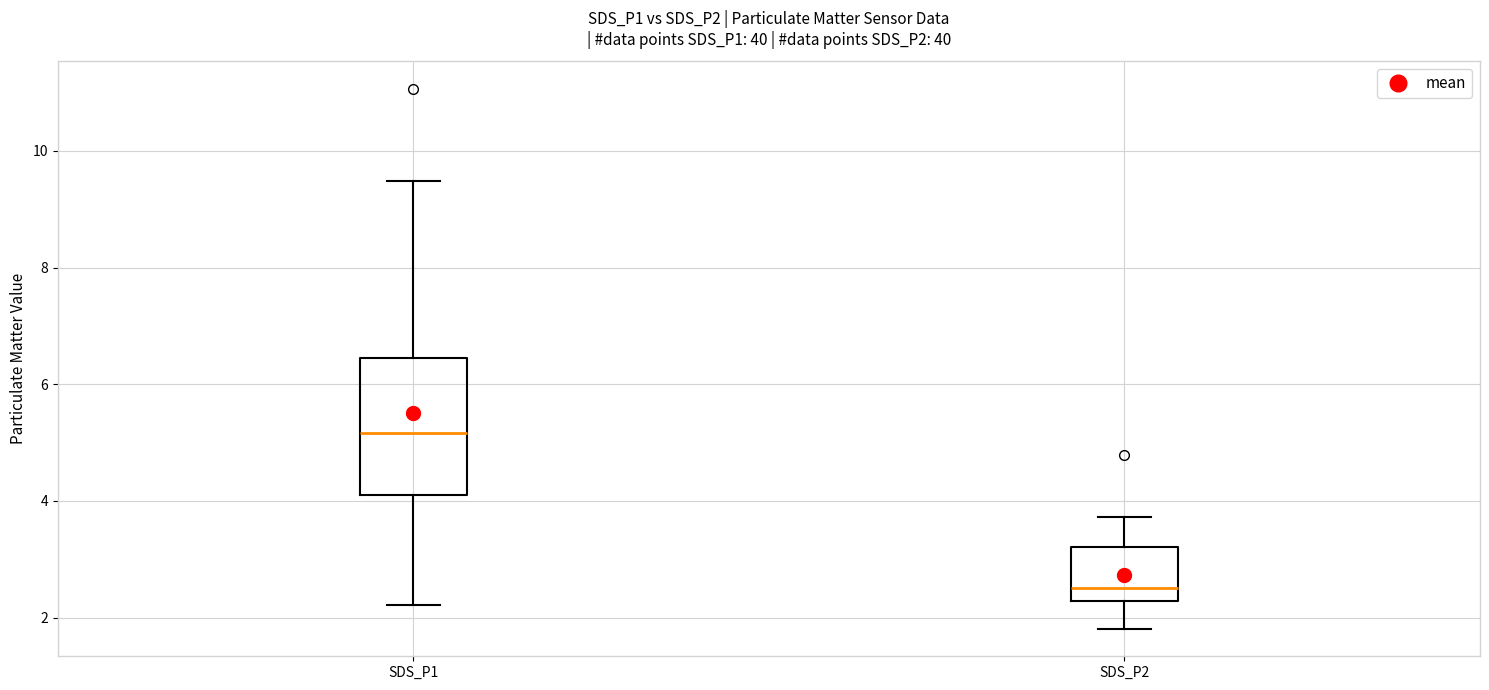

Reading left to right, read every box against the y-axis: the position of its median line, the range the box covers, and the ends of its whiskers. The values are not printed on the chart, so give them approximately, as read against the axis.

SDS_P1: median 5.2, box 4.2 to 6.4, whiskers 2.2 to 9.4
SDS_P2: median 2.6, box 2.2 to 3.2, whiskers 1.8 to 3.8